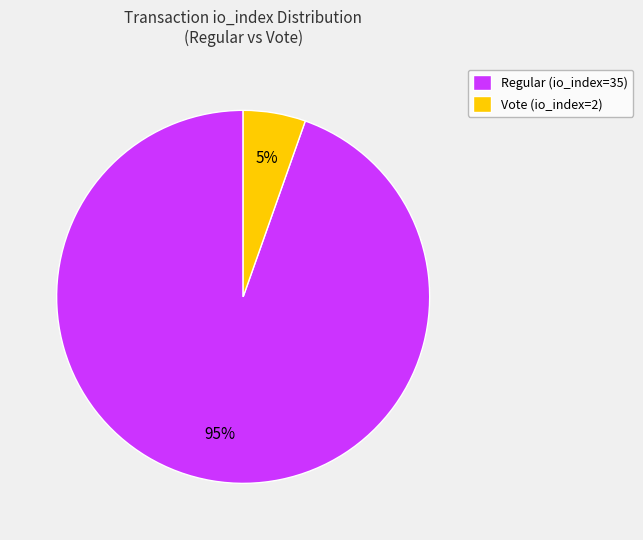

Combined, do Regular (io_index=35) and Vote (io_index=2) account for over 50%?

Yes